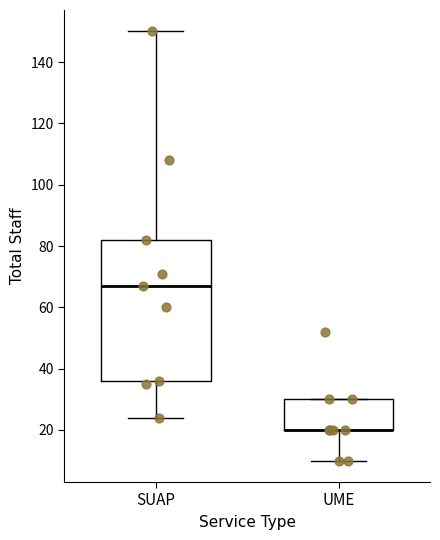

Reading left to right, read every box against the y-axis: the position of its median line, the range the box covers, and the ends of its whiskers. The values are not printed on the chart, so give them approximately, as read against the axis.

SUAP: median 68, box 36 to 82, whiskers 24 to 150
UME: median 20 (drawn on the box's lower edge), box 20 to 30, whiskers 10 to 30